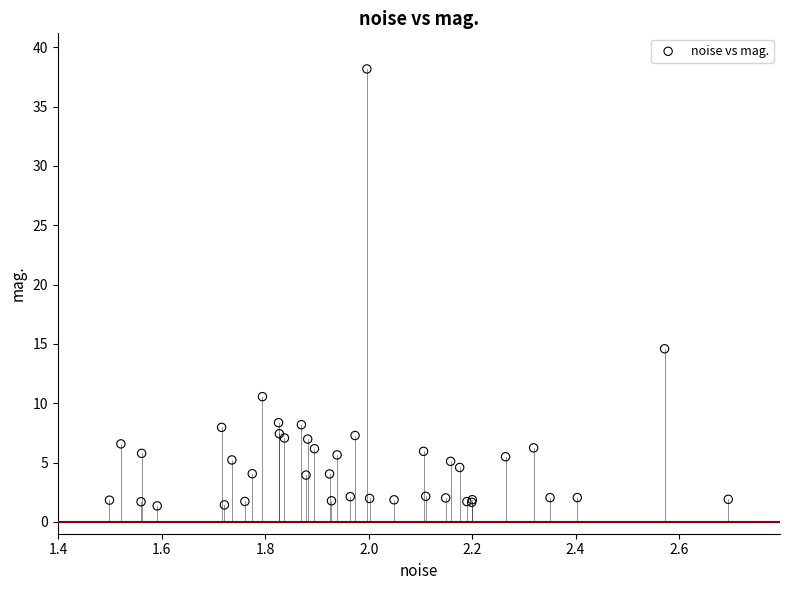

What Y value in the scatter plot is closest to 19?

14.6